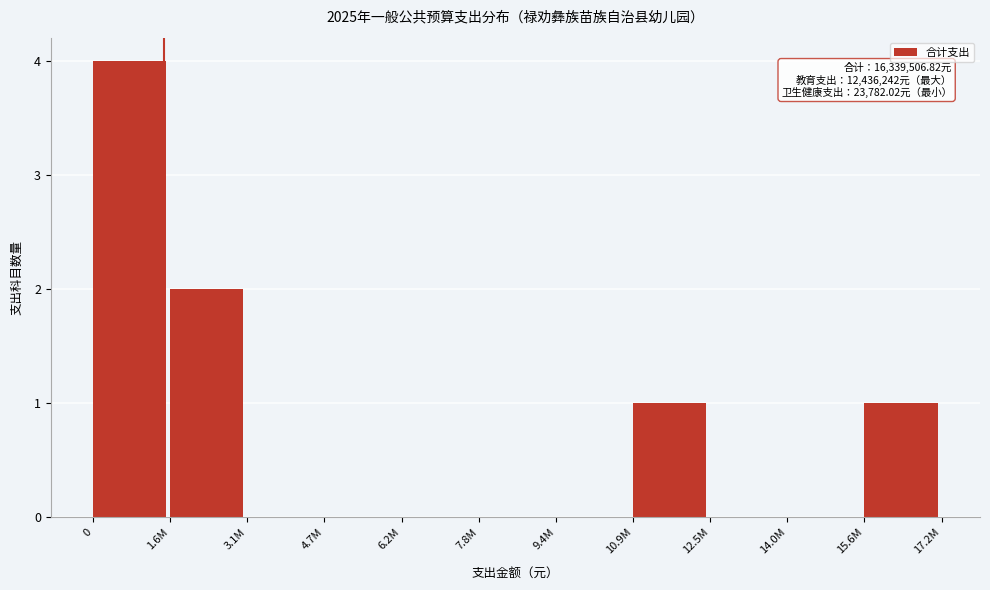

Reading right to left, list all the values displayed in this chart.

15.6M=1	14.0M=0	12.5M=0	10.9M=1	9.4M=0	7.8M=0	6.2M=0	4.7M=0	3.1M=0	1.6M=2	0=4